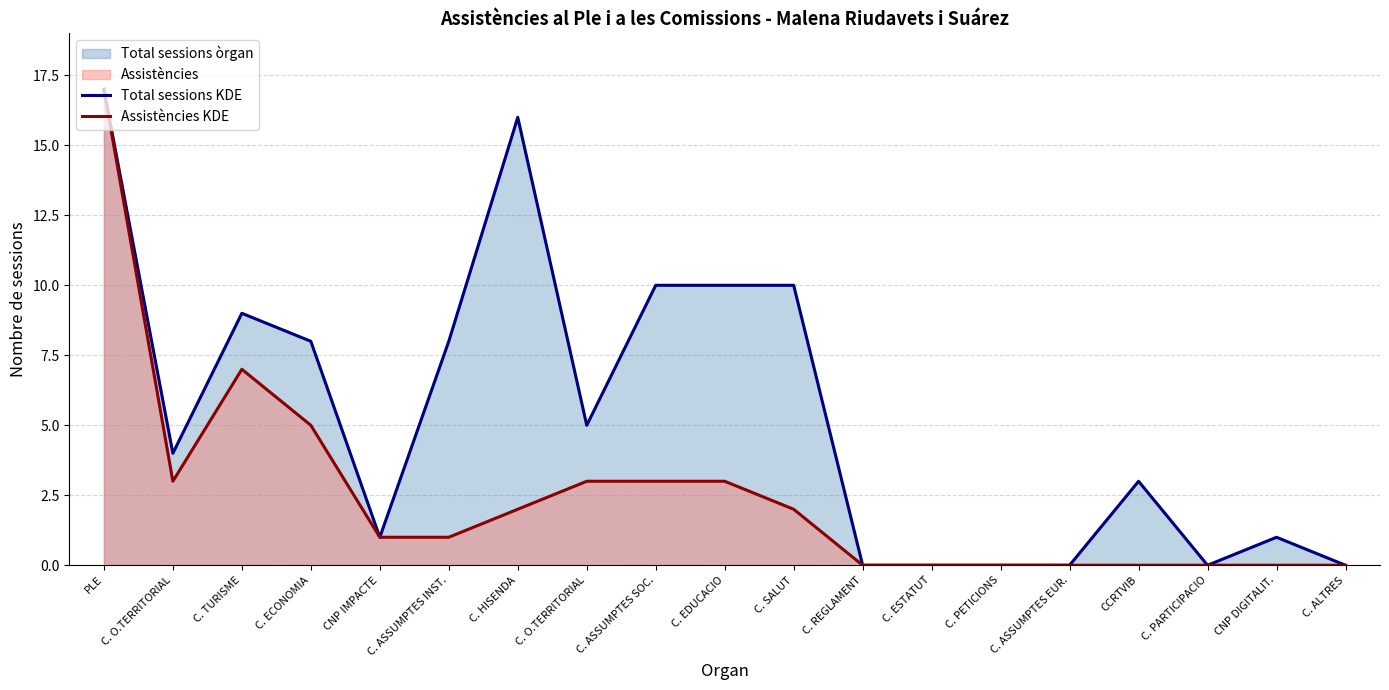

Which series has the largest range (max minus min)?

Total sessions KDE